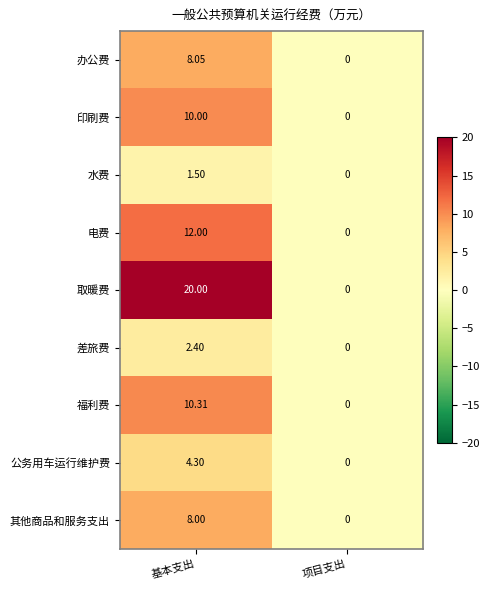

At which category is the sum across all series the highest?

基本支出